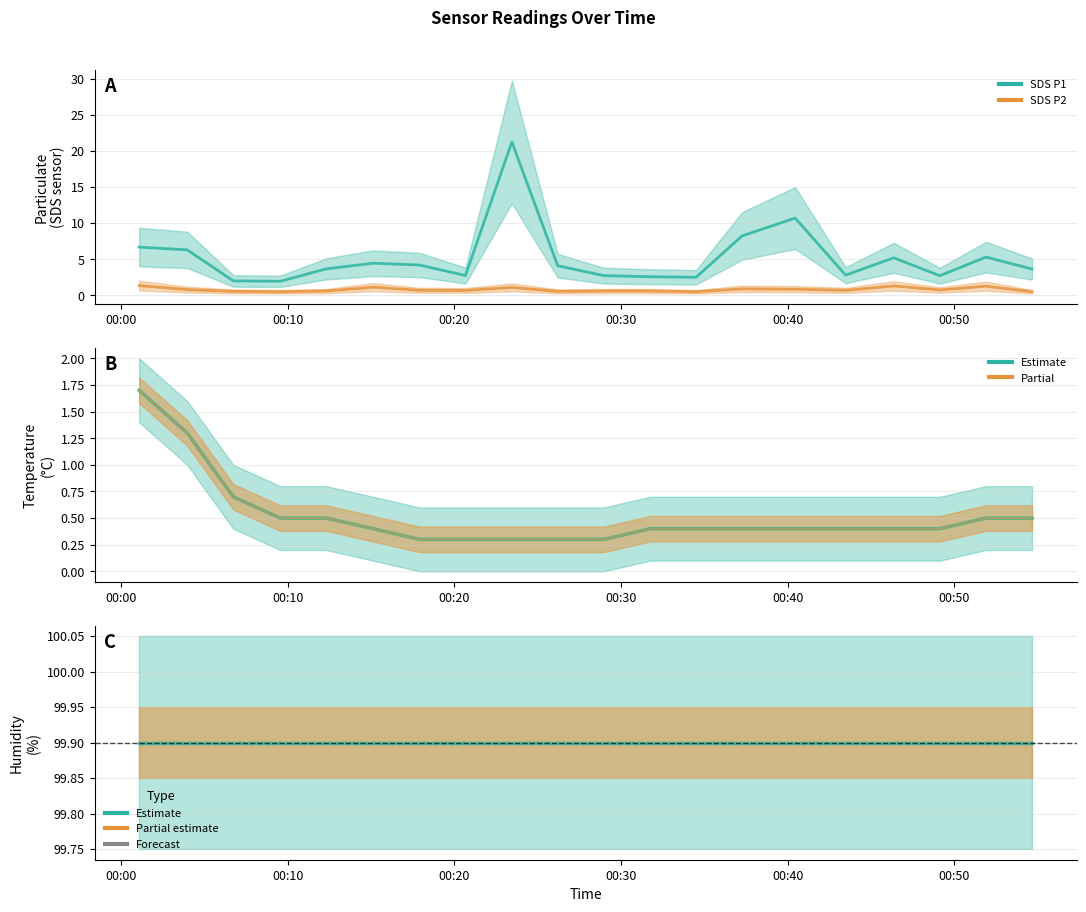

What is the total value across all series at 00:00?

109.6